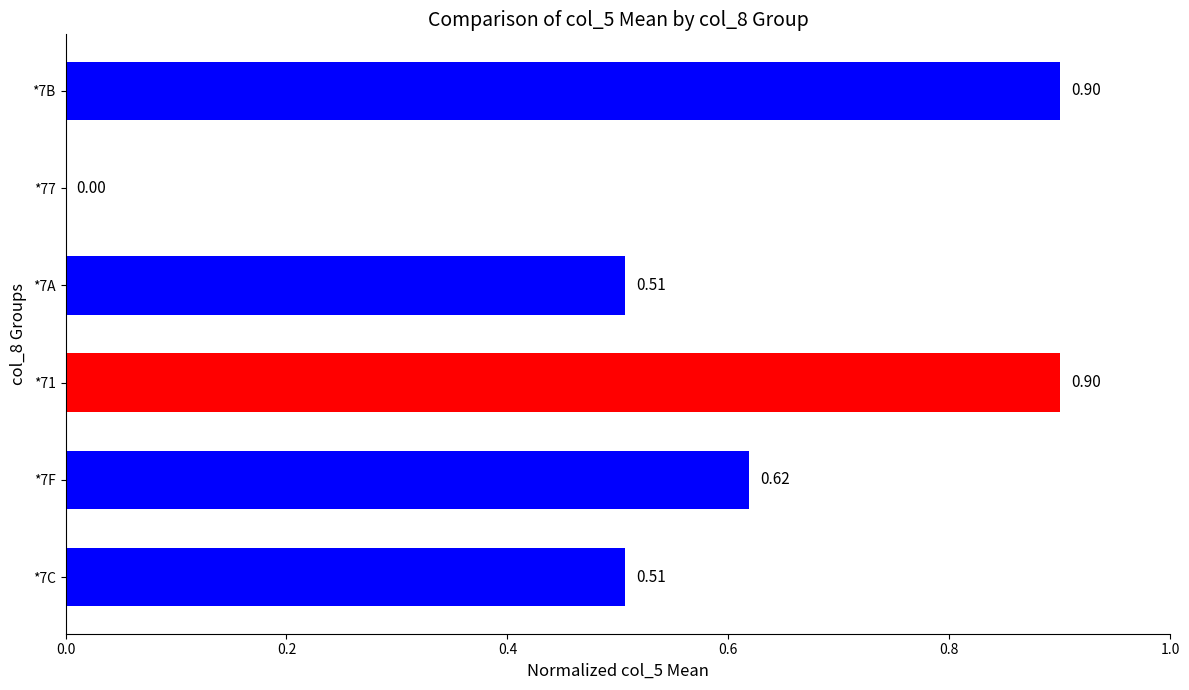

What is the sum of all values?

3.4